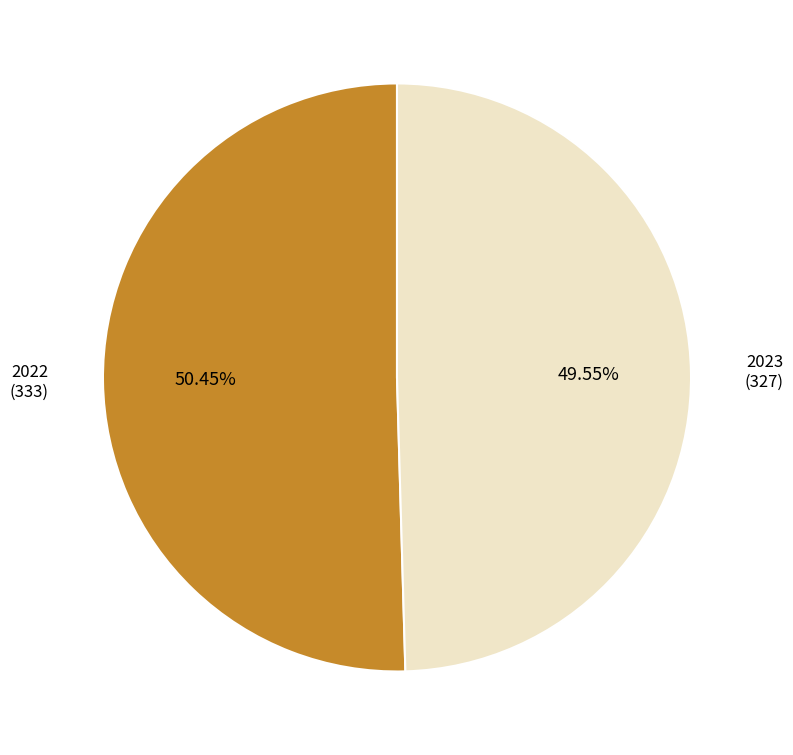

Is there any slice that represents more than half of the pie?

Yes